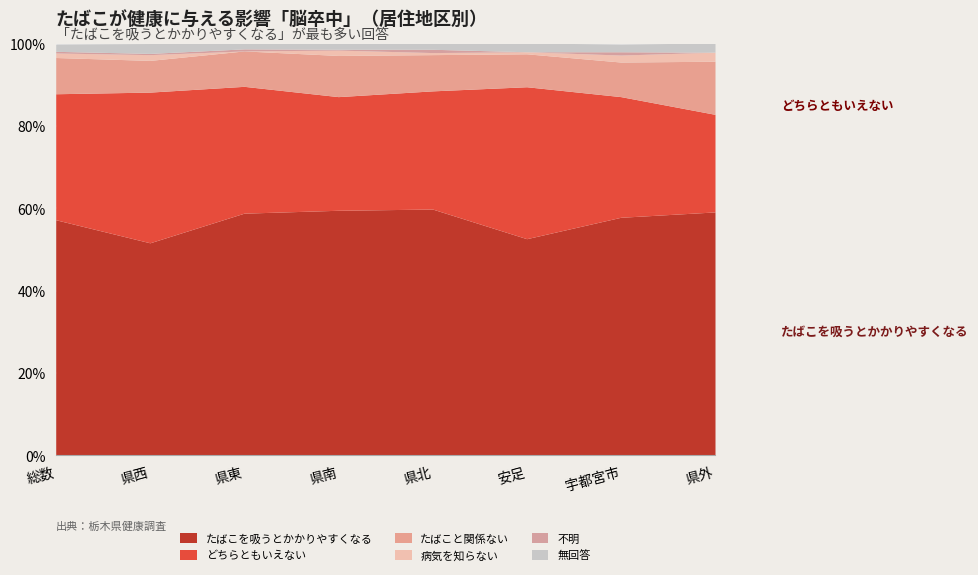

Reading right to left, transcribe all the data shown in this chart.

たばこを吸うとかかりやすくなる: 県外=59.1	宇都宮市=57.8	安足=52.6	県北=59.8	県南=59.5	県東=58.8	県西=51.6	総数=57.2
どちらともいえない: 県外=23.7	宇都宮市=29.3	安足=36.9	県北=28.7	県南=27.6	県東=30.8	県西=36.6	総数=30.6
たばこと関係ない: 県外=12.9	宇都宮市=8.4	安足=8.0	県北=8.8	県南=10.0	県東=8.6	県西=7.7	総数=8.8
病気を知らない: 県外=2.2	宇都宮市=1.7	安足=0.5	県北=0.5	県南=1.3	県東=0.0	県西=1.4	総数=1.1
不明: 県外=0.0	宇都宮市=0.8	安足=0.0	県北=0.8	県南=0.2	県東=0.5	県西=0.3	総数=0.4
無回答: 県外=2.2	宇都宮市=1.9	安足=2.1	県北=1.4	県南=1.5	県東=1.4	県西=2.4	総数=1.8